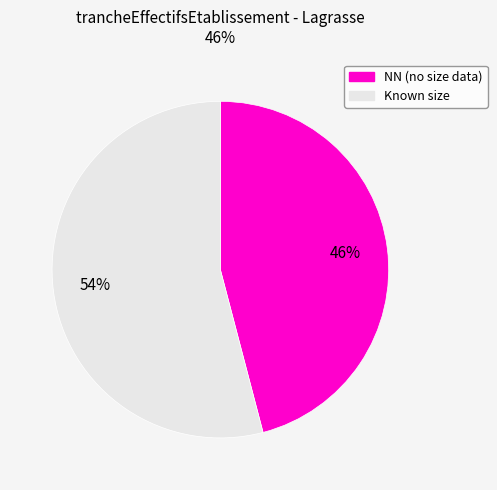

What is the smallest slice in the pie chart?

NN (no size data)